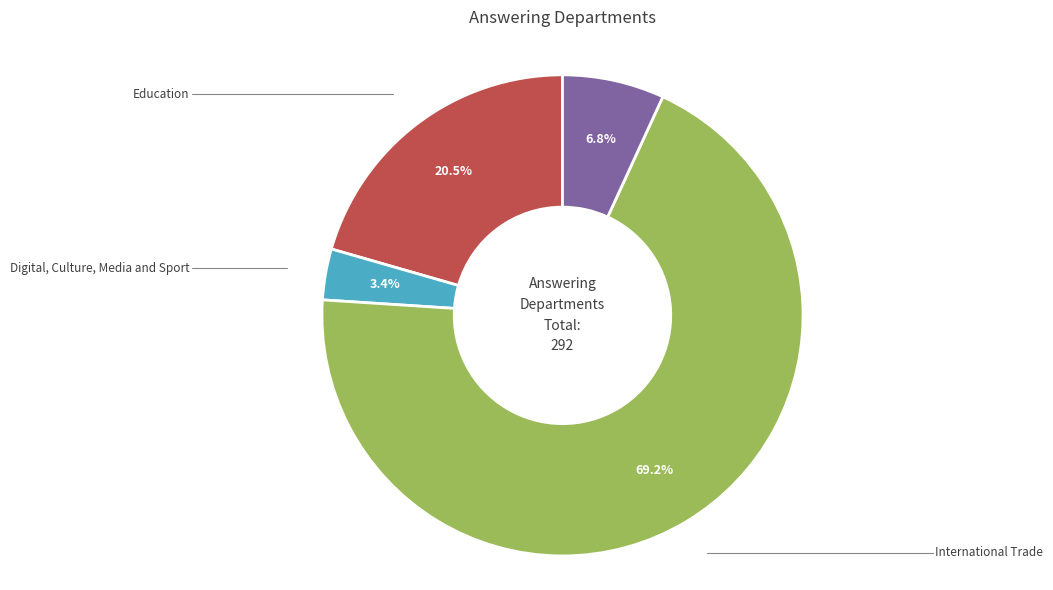

How much of the chart is everything except International Trade?

30.8%